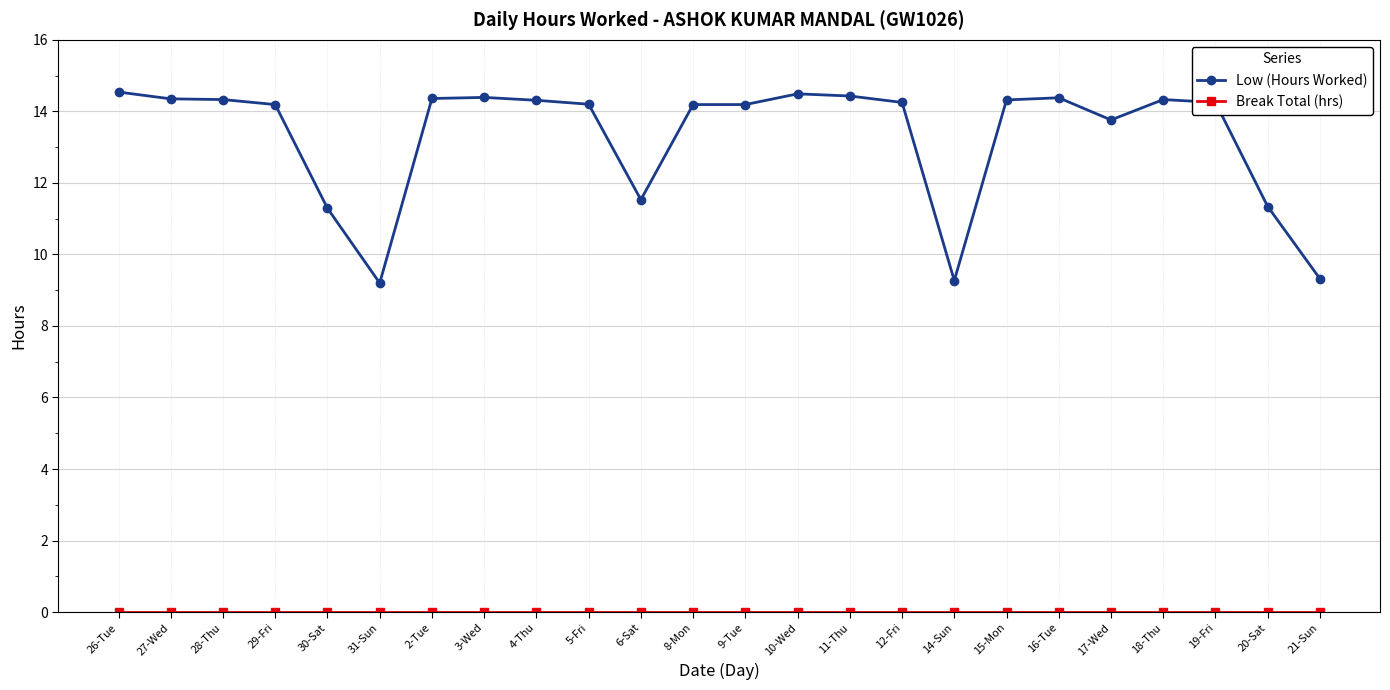

What is the greatest value displayed?

14.5